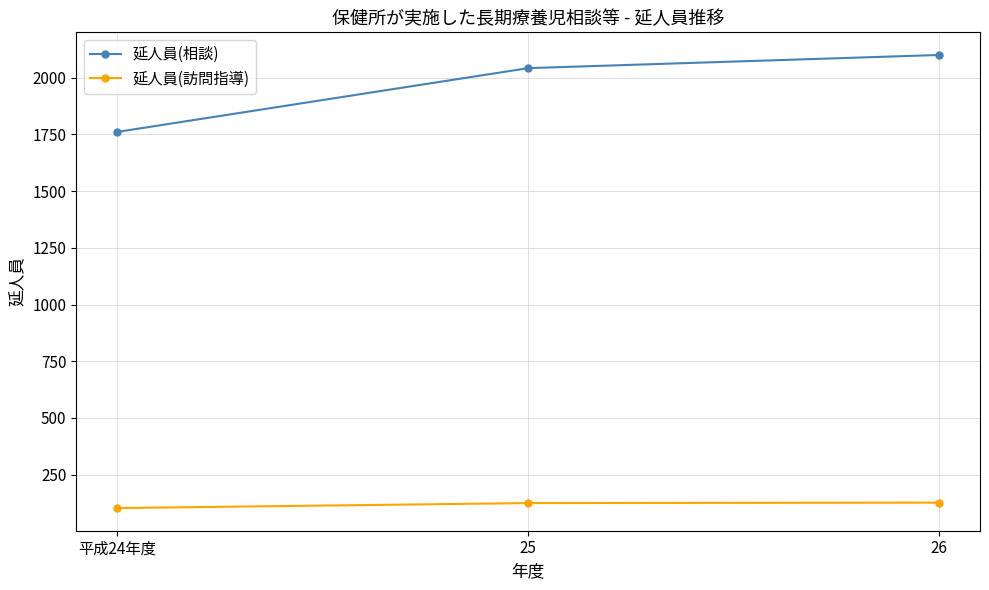

Which category has the lowest value in the 延人員(訪問指導) series?

平成24年度